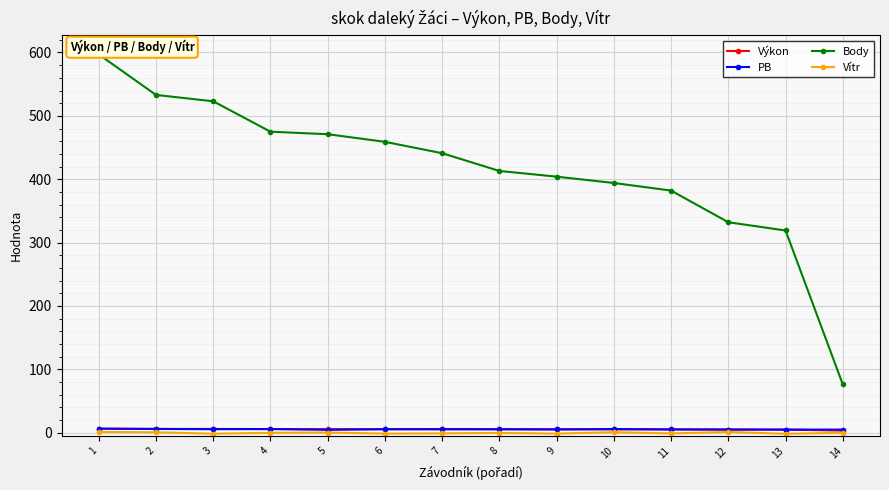

What is the approximate value of Body at 9?

404.0